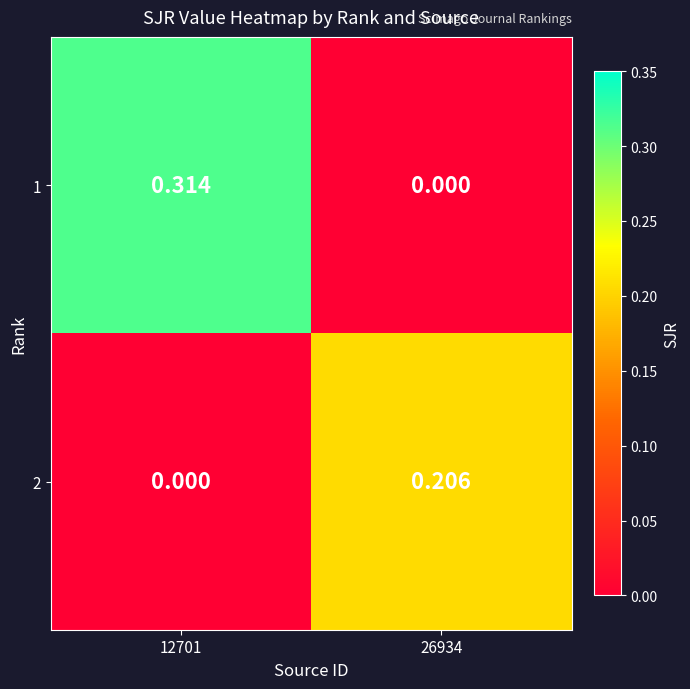

Is the value of 1 at 12701 greater than the value of 2 at 26934?

Yes